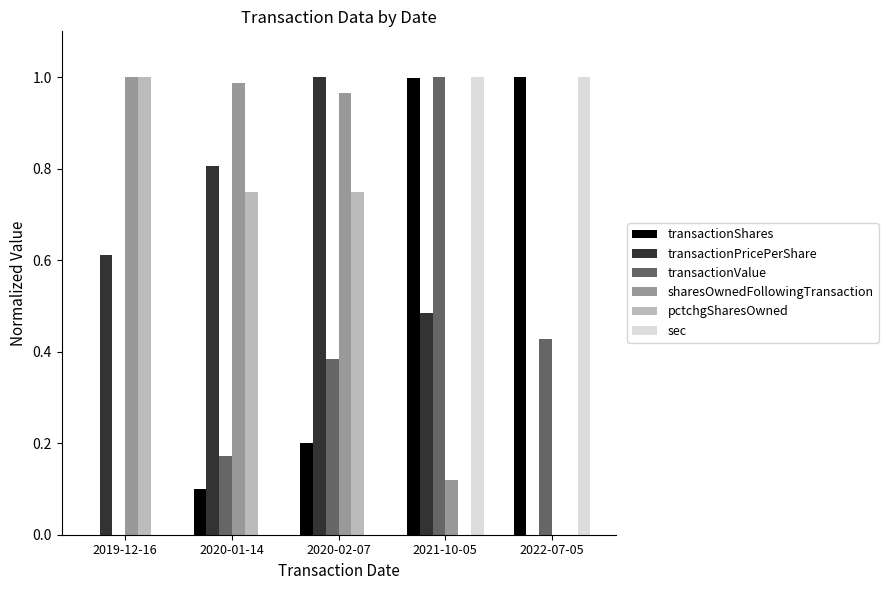

Which series has the largest total across all categories?

sharesOwnedFollowingTransaction